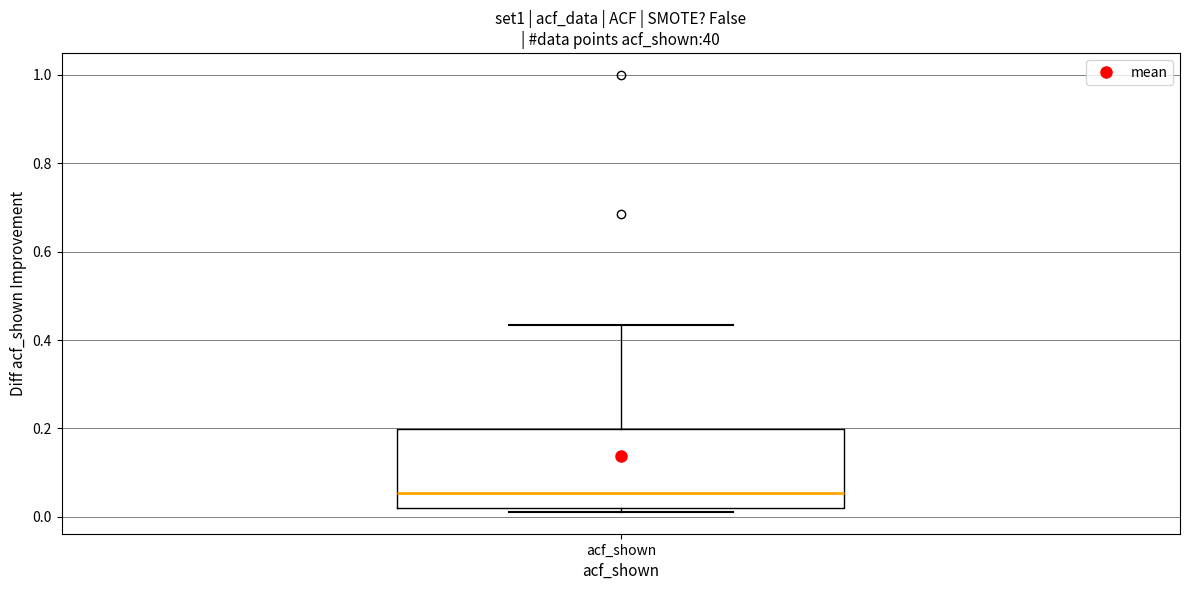

Where does the upper whisker of the box for acf_shown end on the y-axis? The values are not printed on the chart, so give them approximately, as read against the axis.

0.44